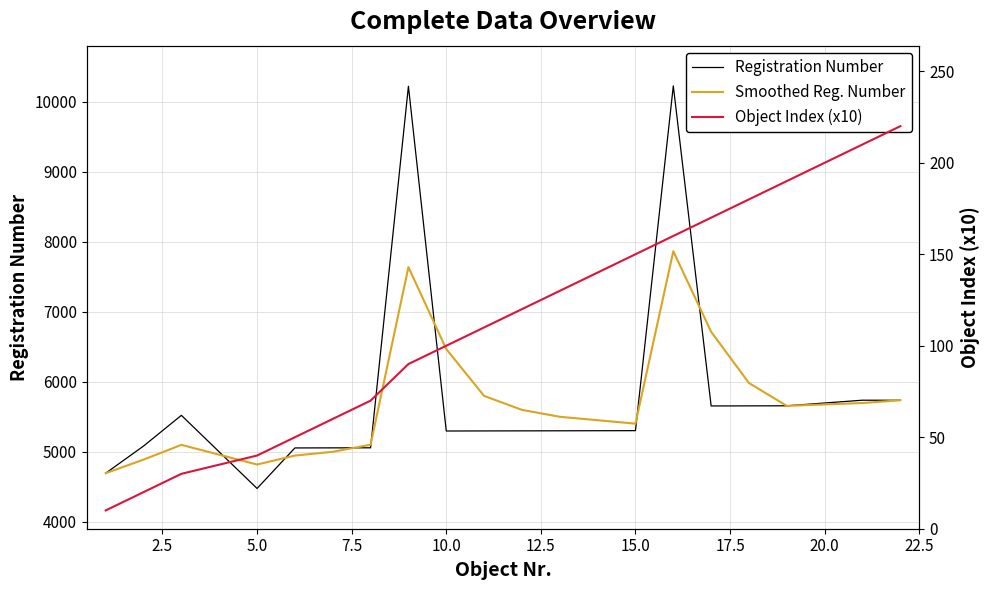

What is the average value of the Registration Number series?

5783